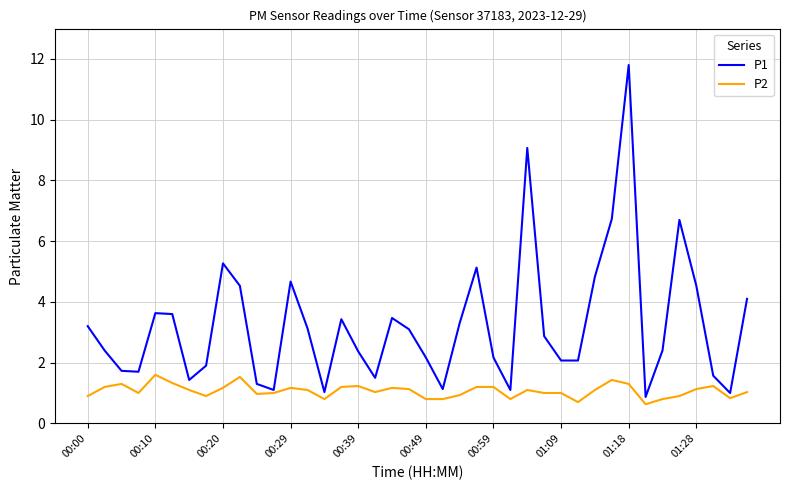

Which series has the largest range (max minus min)?

P1